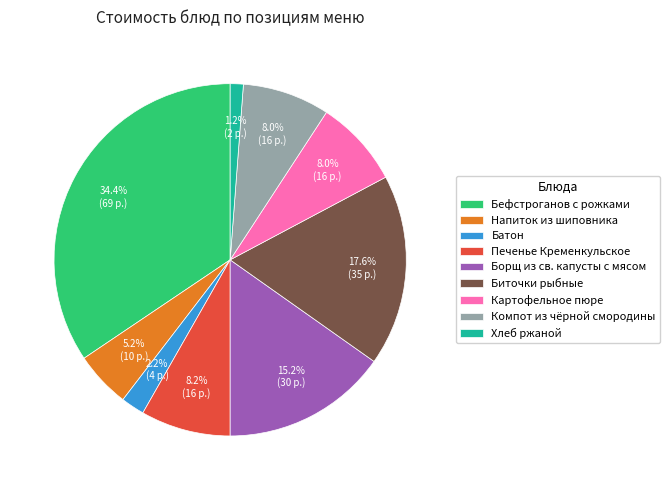

Is there a majority slice in this chart?

No